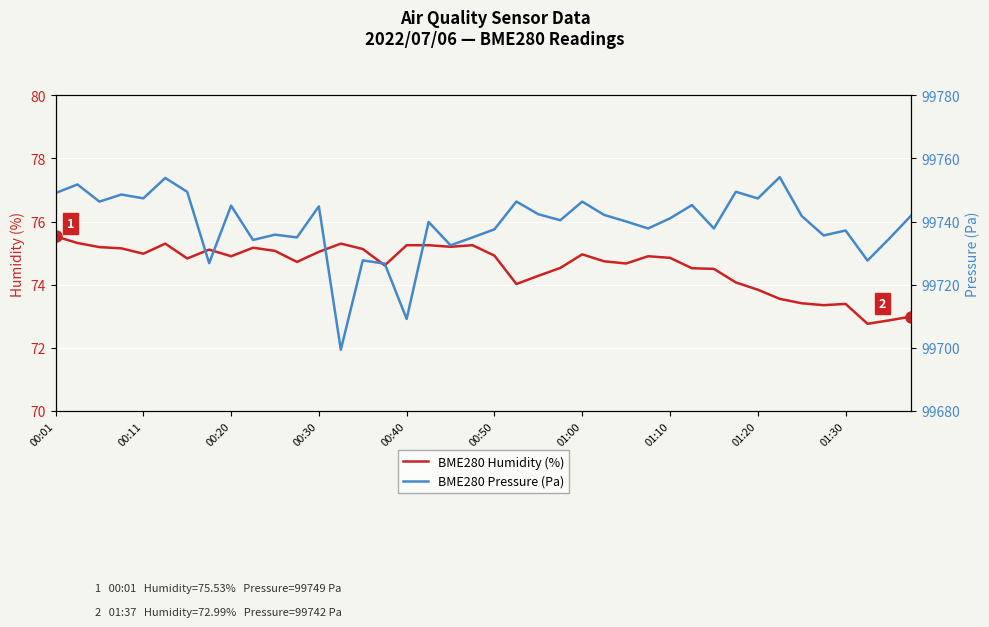

The BME280 Pressure (Pa) series shows 26960.5 at 38. True or false?

False